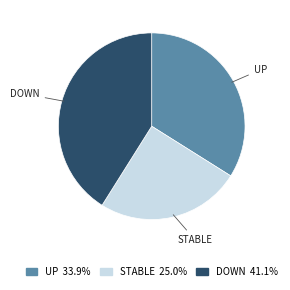

Do DOWN and UP together represent more than half of the pie?

Yes